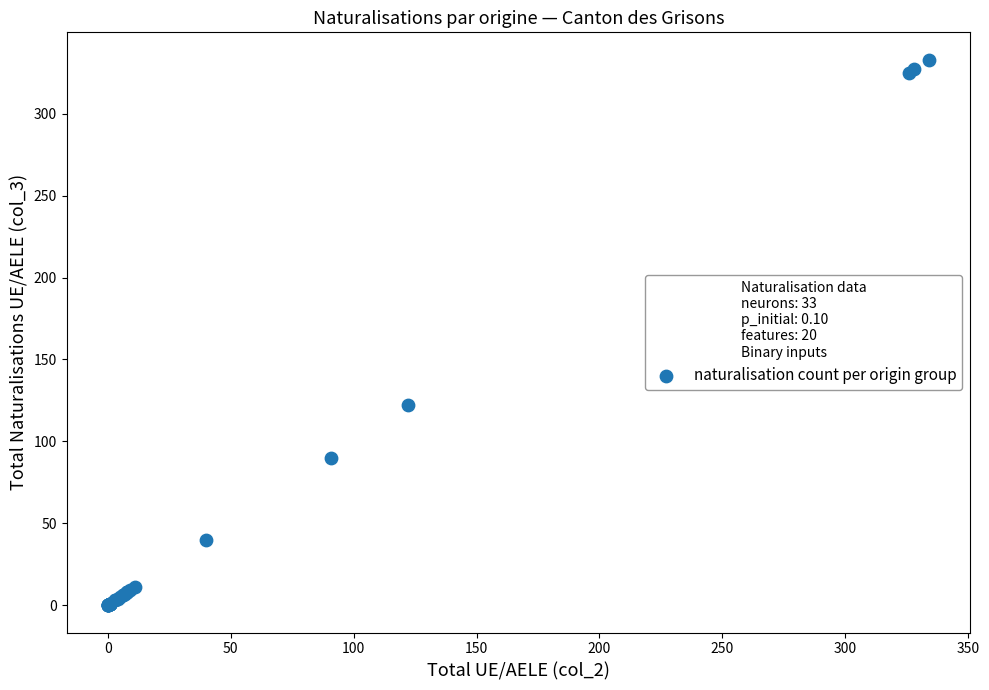

What Y value in the scatter plot is closest to 166?

122